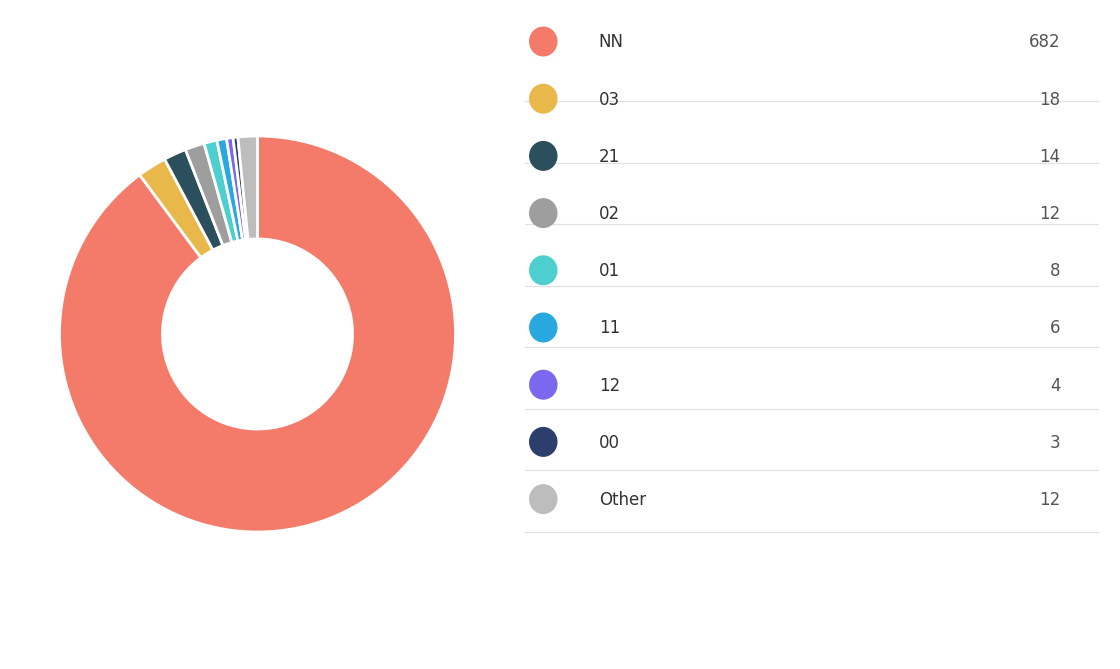

Which category has the smallest portion of the pie?

00